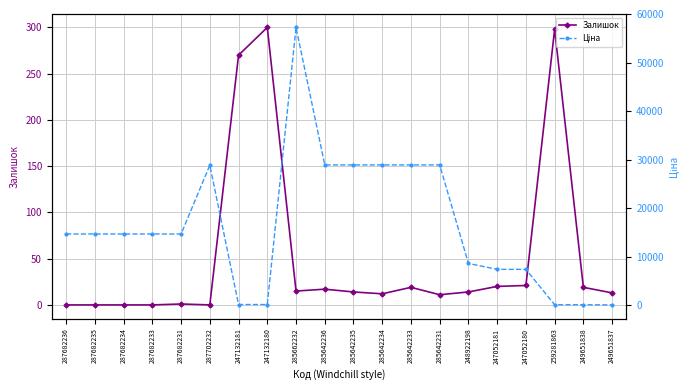

Reading right to left, transcribe all the data shown in this chart.

Залишок: 13.0	19.0	298.0	21.0	20.0	14.0	11.0	19.0	12.0	14.0	17.0	15.0	300.0	270.0	0.0	1.0	0.0	0.0	0.0	0.0
Ціна: 32.4	72.0	69.4	7360.2	7360.2	8581.1	28890.3	28890.3	28890.3	28890.3	28890.3	57235.5	110.5	110.5	28821.8	14649.6	14649.6	14649.6	14649.6	14649.6